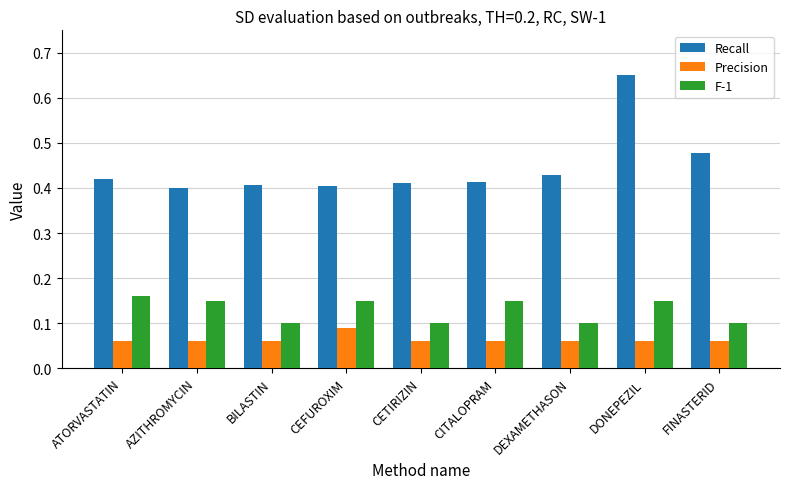

Rank the series by their average value, from highest to lowest.

Recall, F-1, Precision